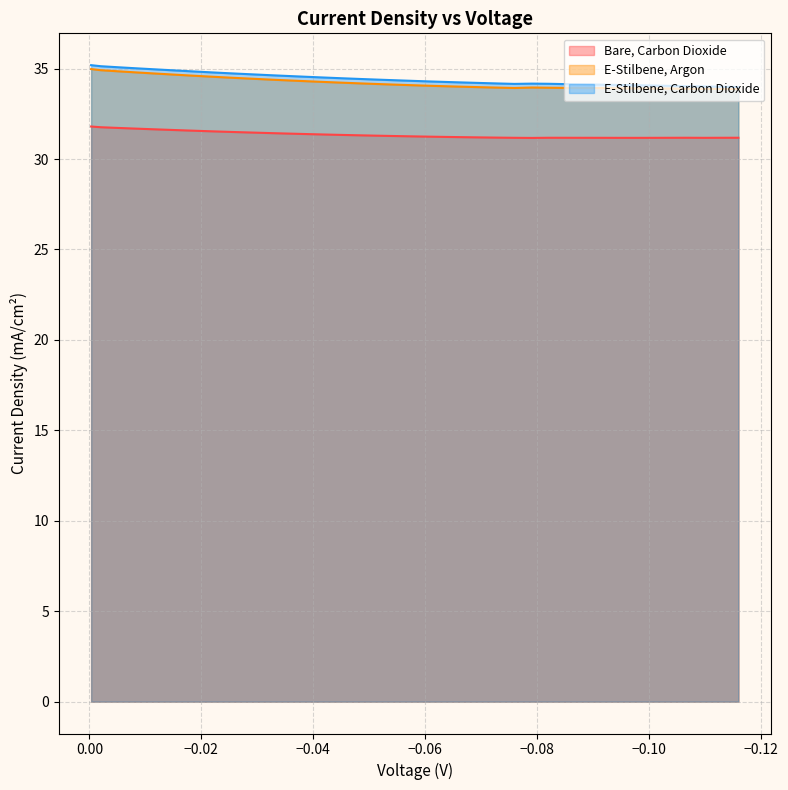

Does the chart have visible grid lines?

Yes